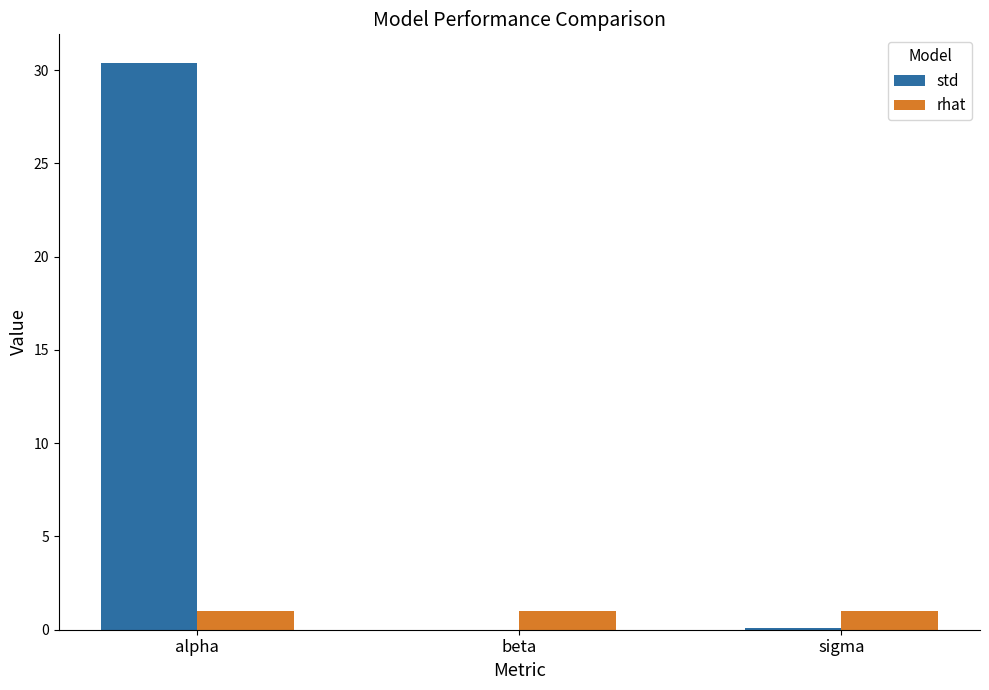

Which series changed the most between alpha and sigma?

std